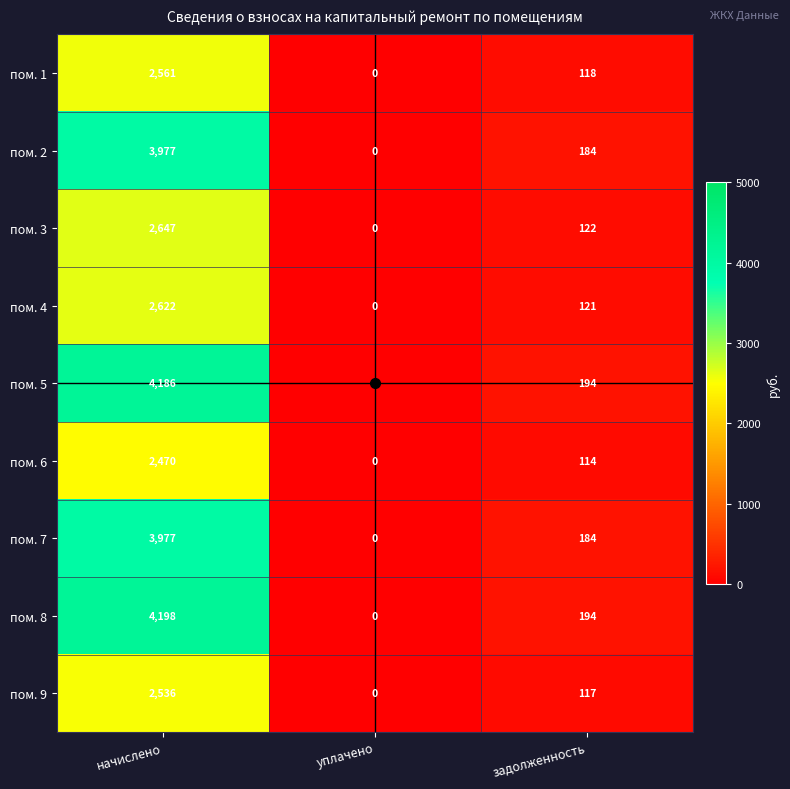

At which category does the chart reach its peak across all series?

начислено